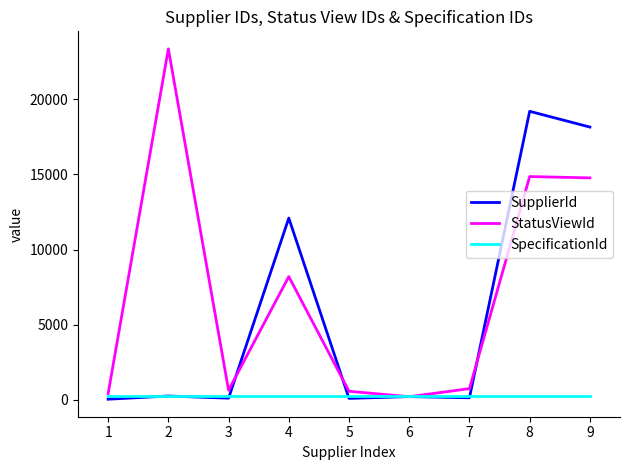

Which series has the widest spread of values?

StatusViewId